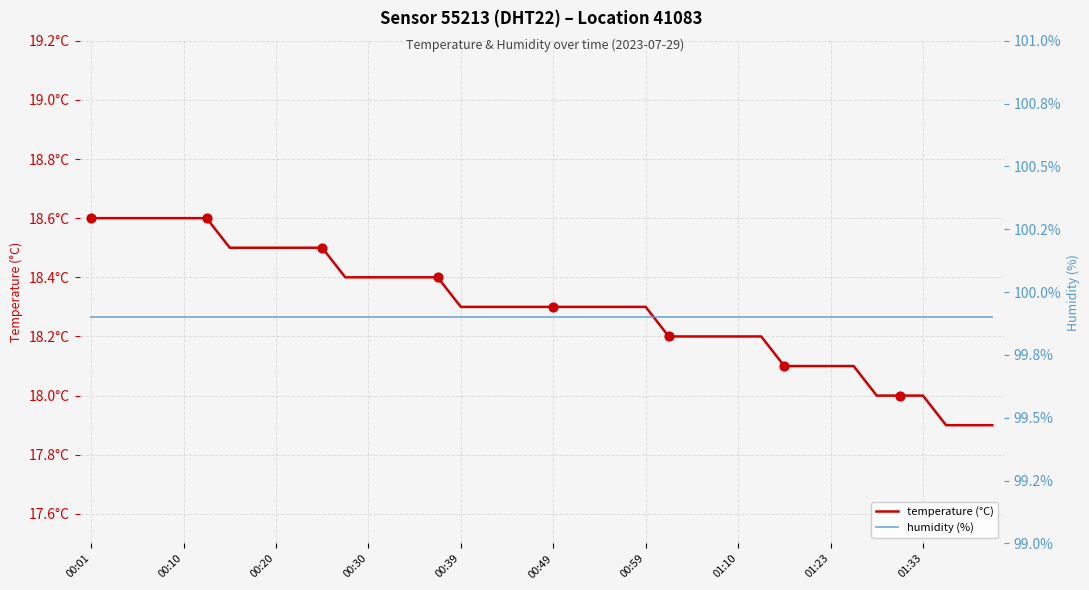

At how many categories does at least one series exceed 86?

40